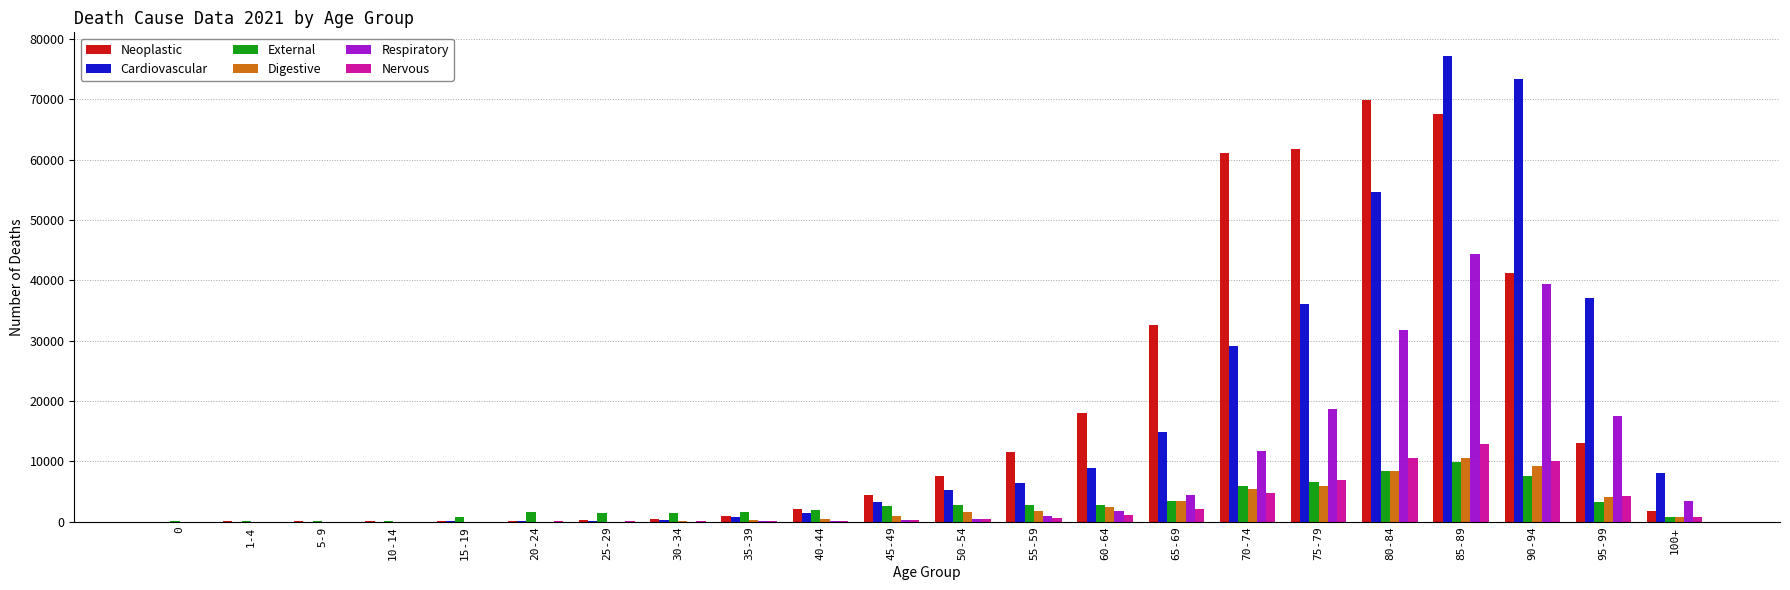

The value of Respiratory at 75-79 is 18717. True or false?

True